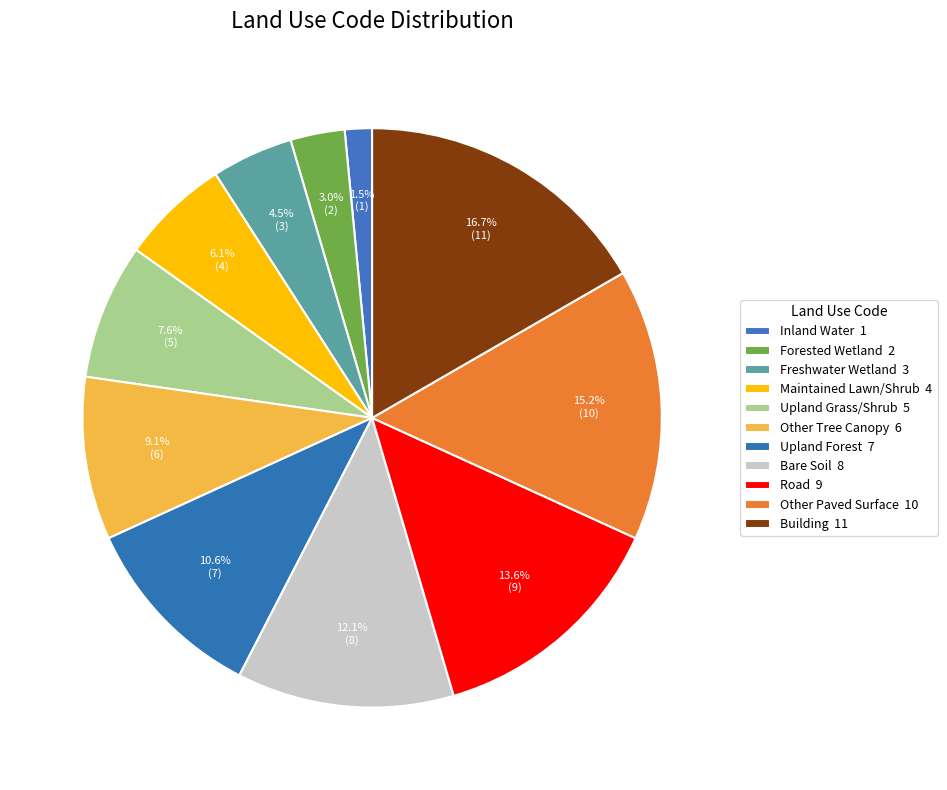

Rank the categories by value from lowest to highest.

Inland Water, Forested Wetland, Freshwater Wetland, Maintained Lawn/Shrub, Upland Grass/Shrub, Other Tree Canopy, Upland Forest, Bare Soil, Road, Other Paved Surface, Building